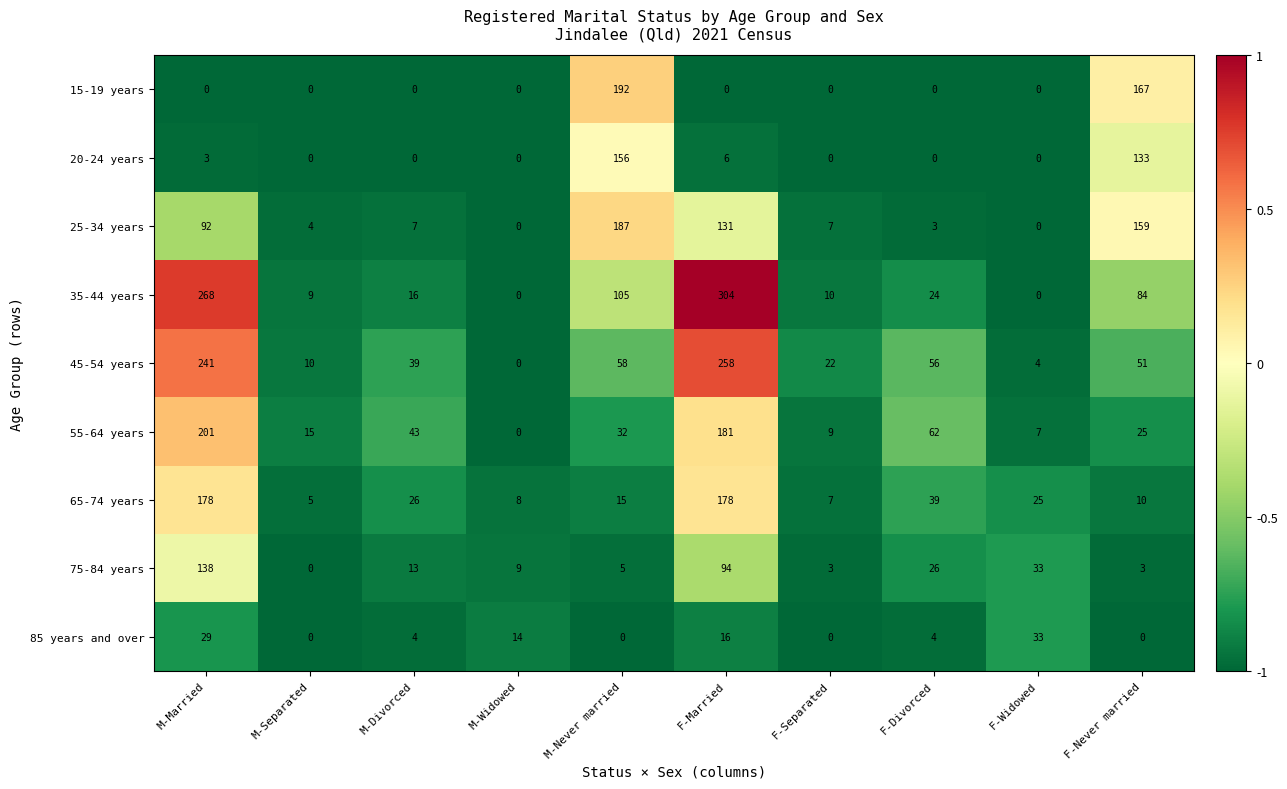

Rank the categories by 45-54 years value from highest to lowest.

F-Married, M-Married, M-Never married, F-Divorced, F-Never married, M-Divorced, F-Separated, M-Separated, F-Widowed, M-Widowed